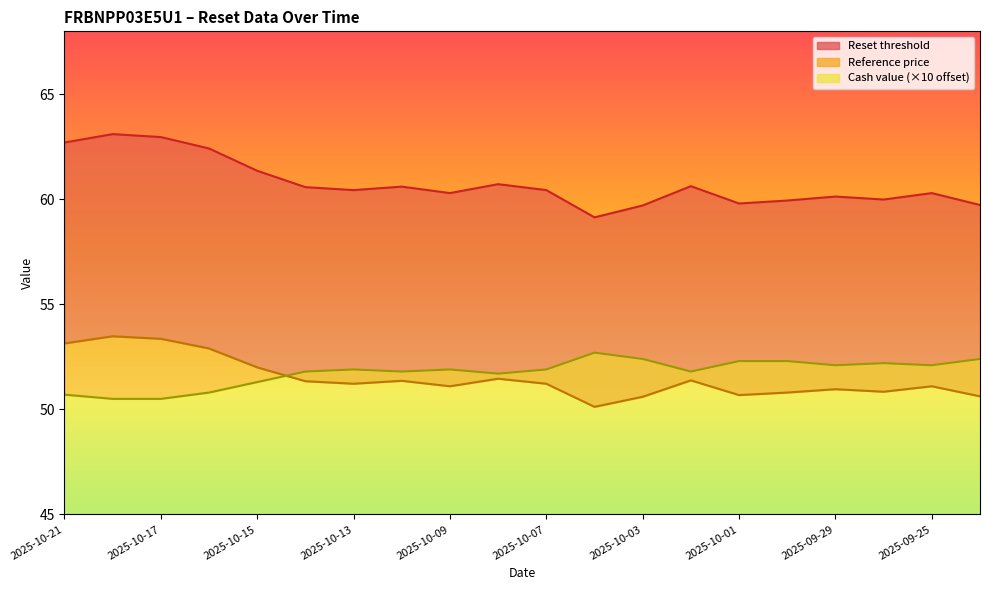

In Cash value, how many points are higher than both neighbors (excluding endpoints)?

4